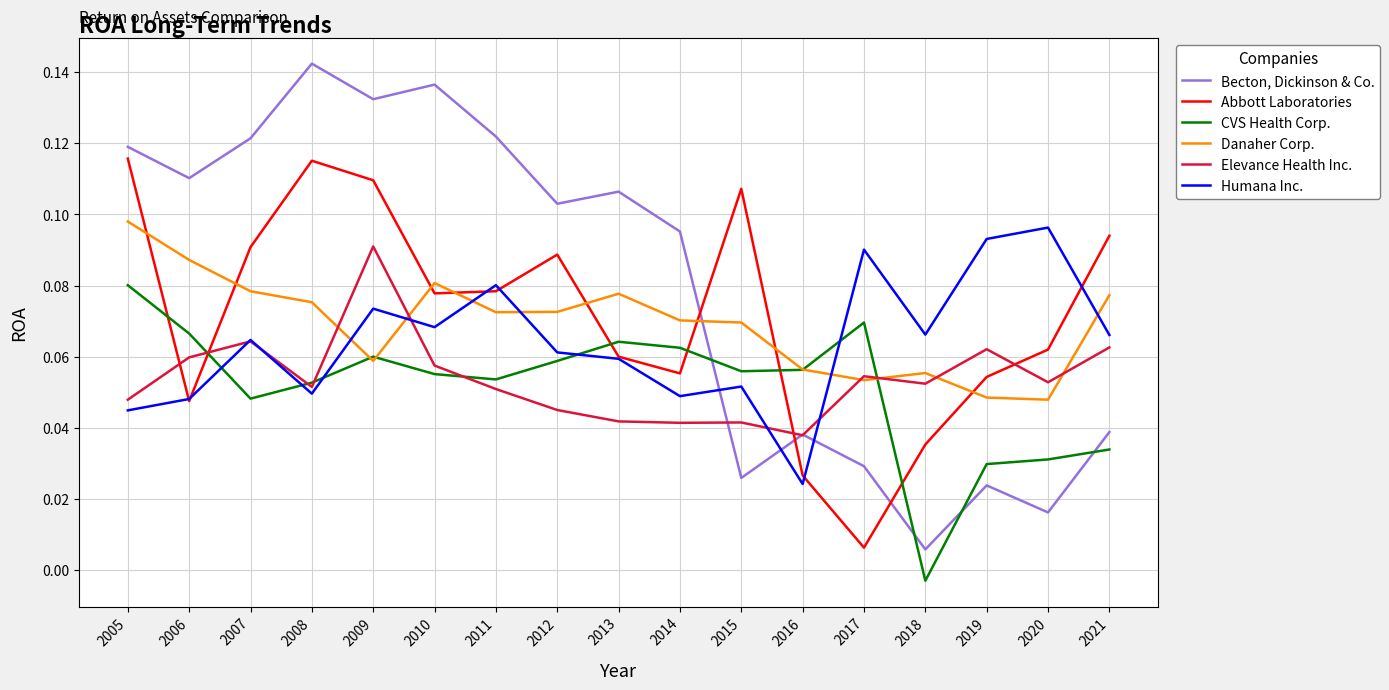

Is the value of Becton, Dickinson & Co. at 2016 greater than the value of Abbott Laboratories at 2012?

No